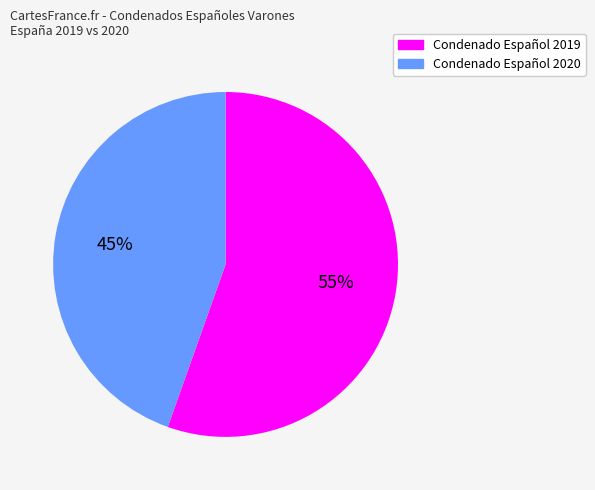

True or false: Condenado Español 2020 accounts for 50% of the total.

False